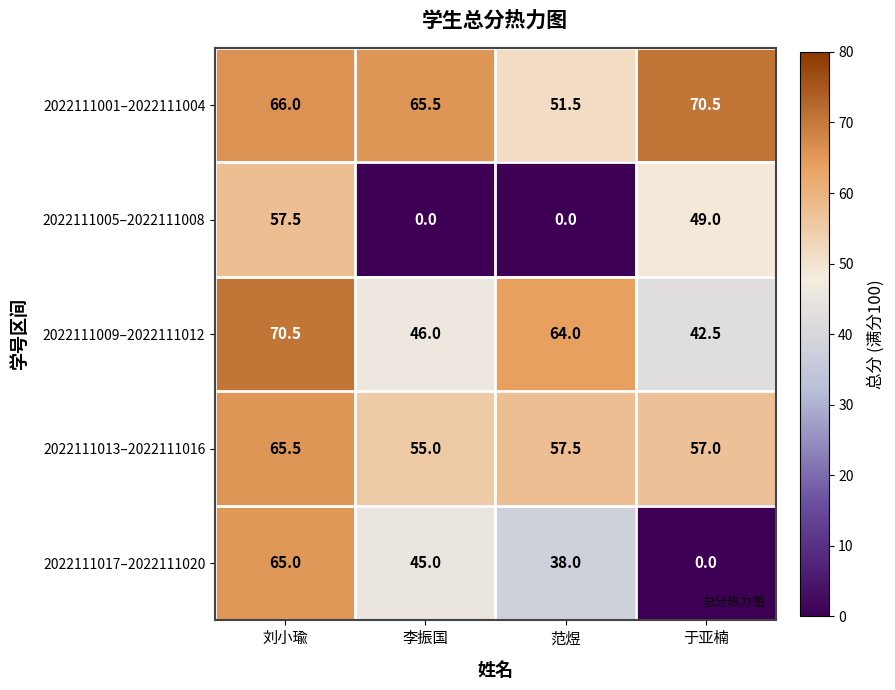

True or false: 2022111001–2022111004 has a value of 70.5 at 于亚楠.

True